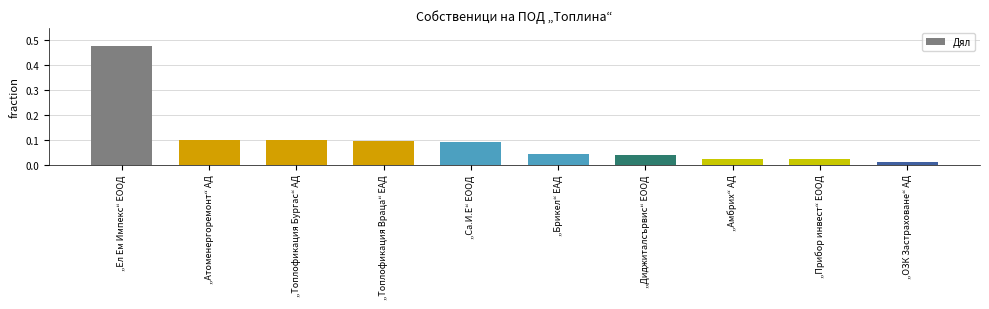

True or false: the data shows 0.1 at „Атоменергоремонт“ АД.

True